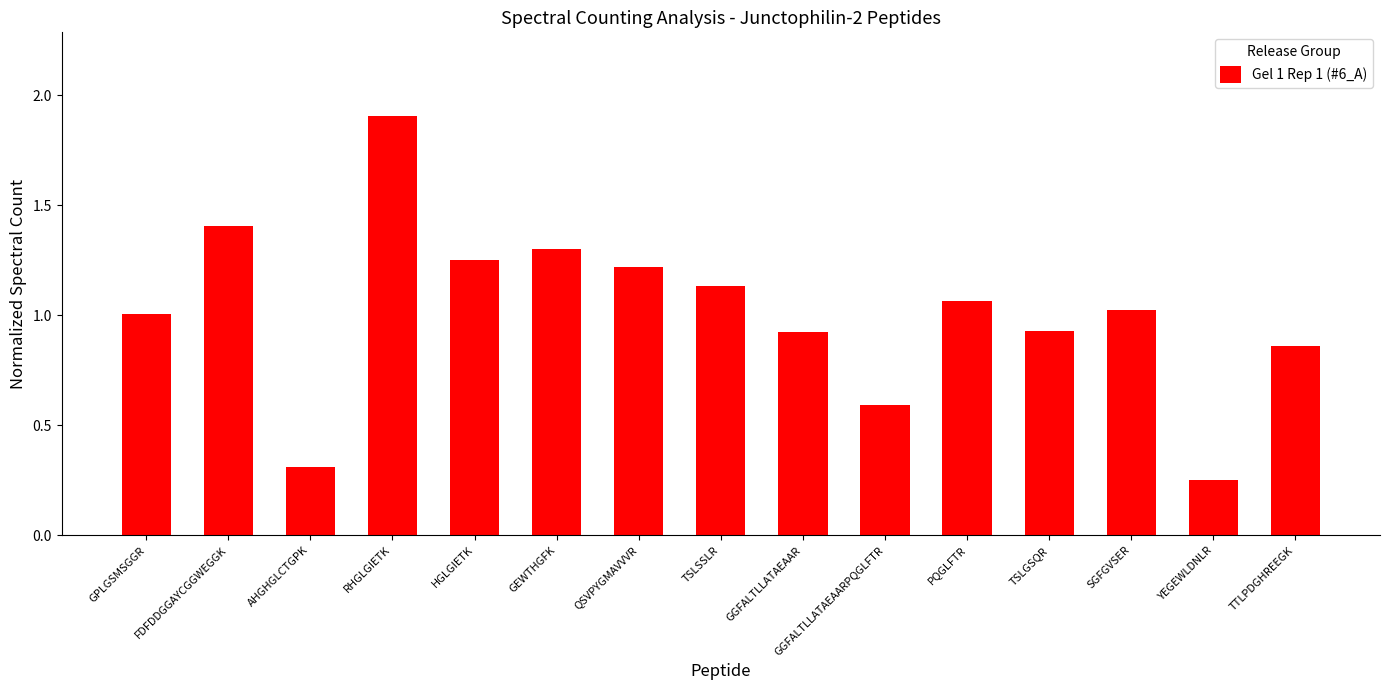

Which has a higher value, SGFGVSER or PQGLFTR?

PQGLFTR